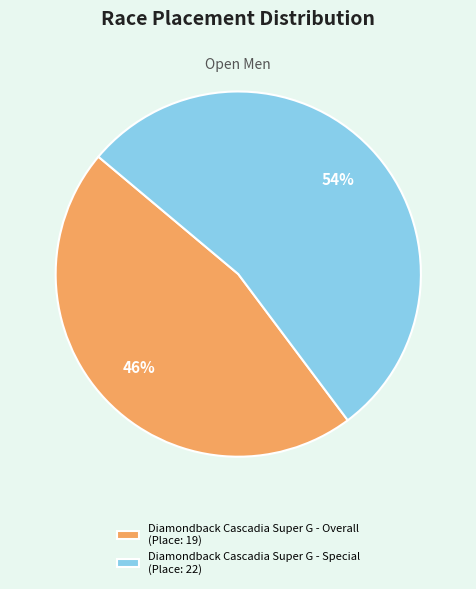

To the nearest percent, what is the average slice percentage?

50%